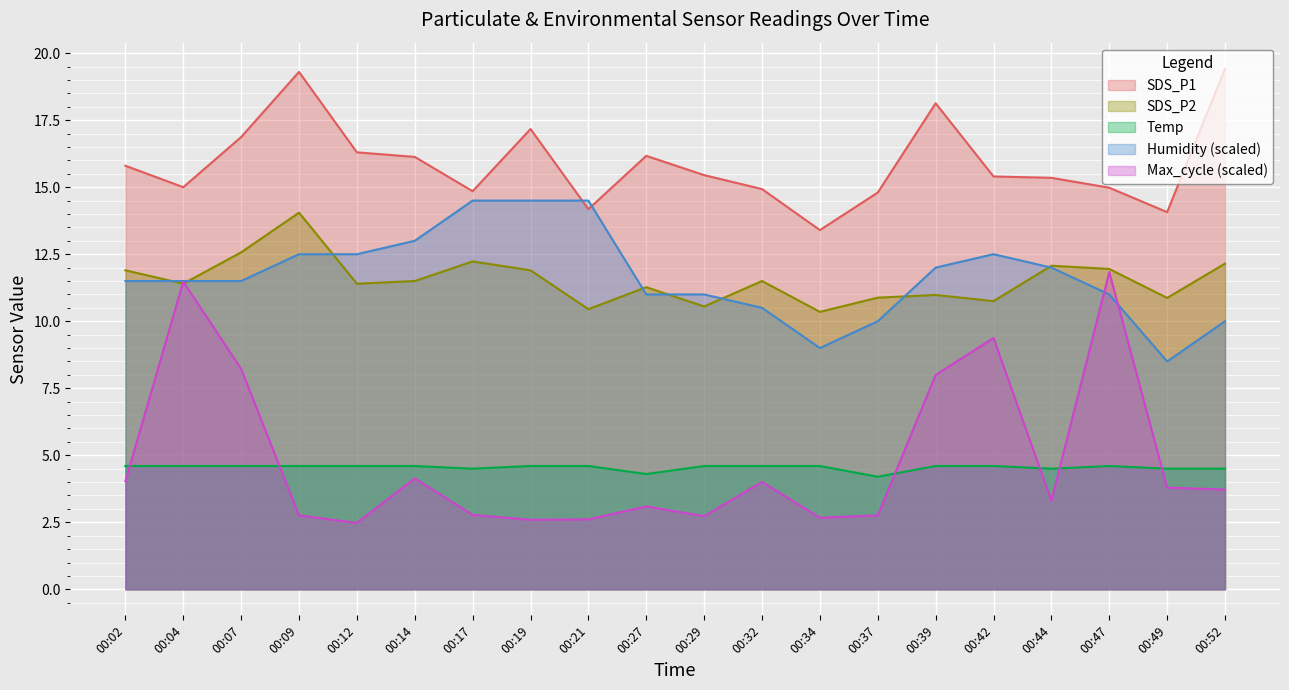

What value does the SDS_P1 series have at 00:21?

14.2